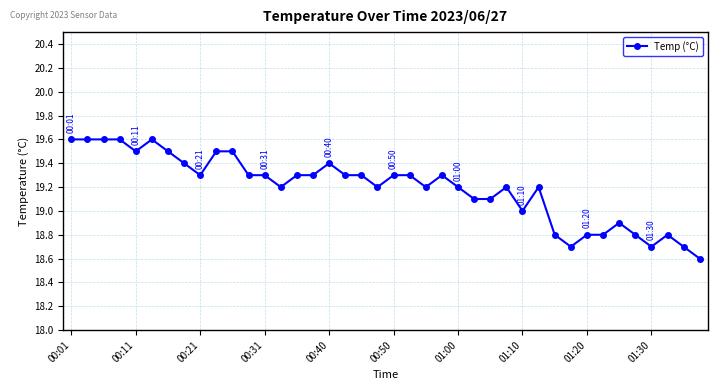

True or false: there are more than 2 points higher than both neighbors.

True